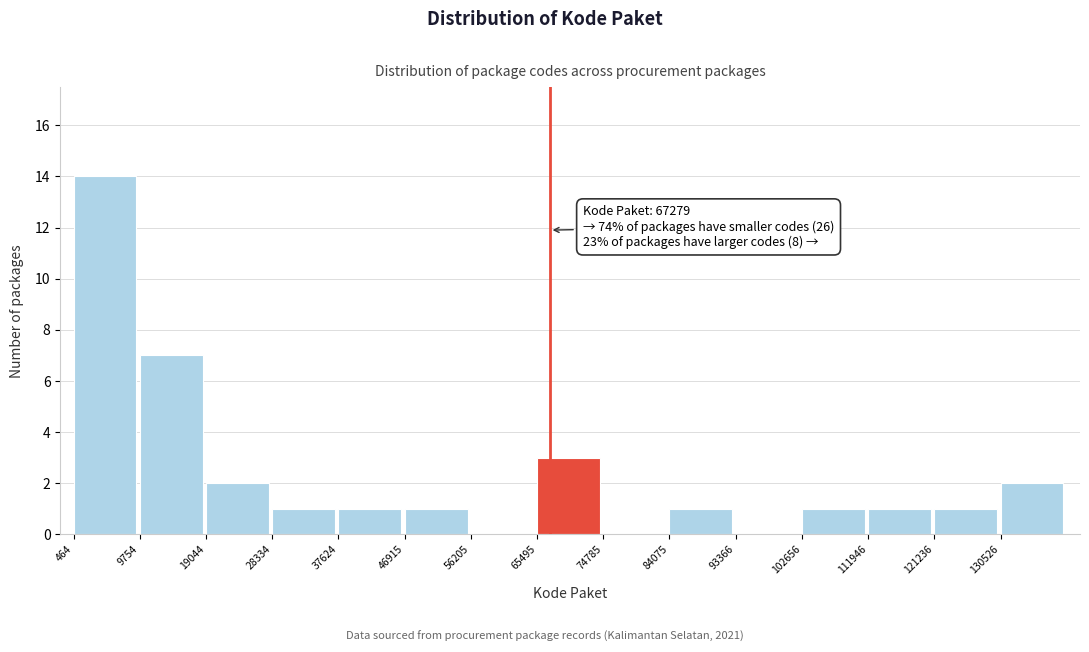

Over which range of the x-axis is the bar tallest?

0 to 10000